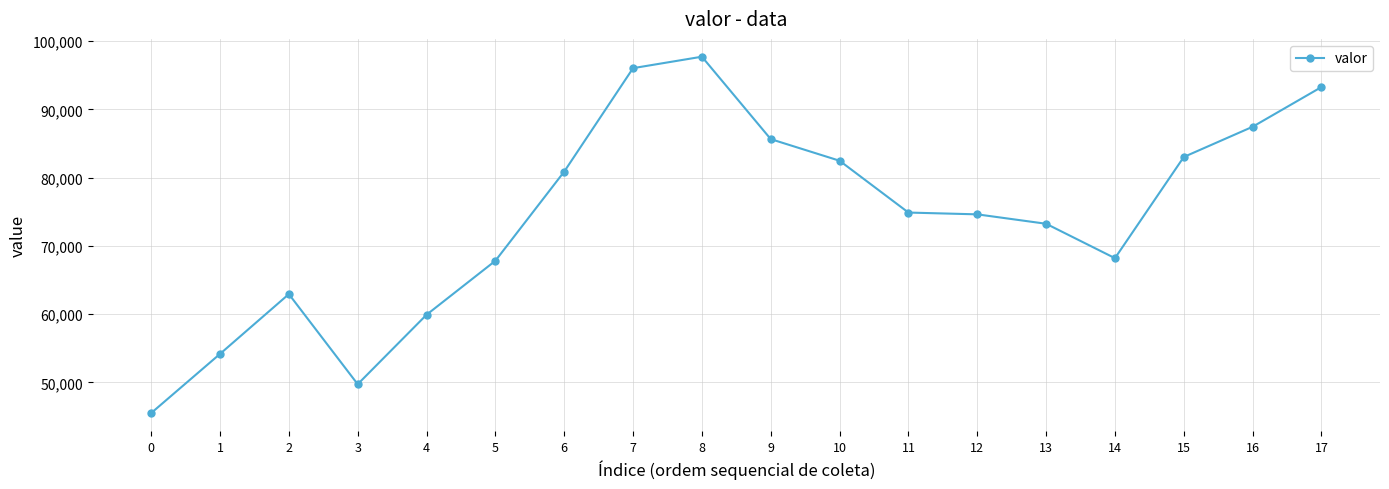

Is it true that the value at 6 is 143353?

False